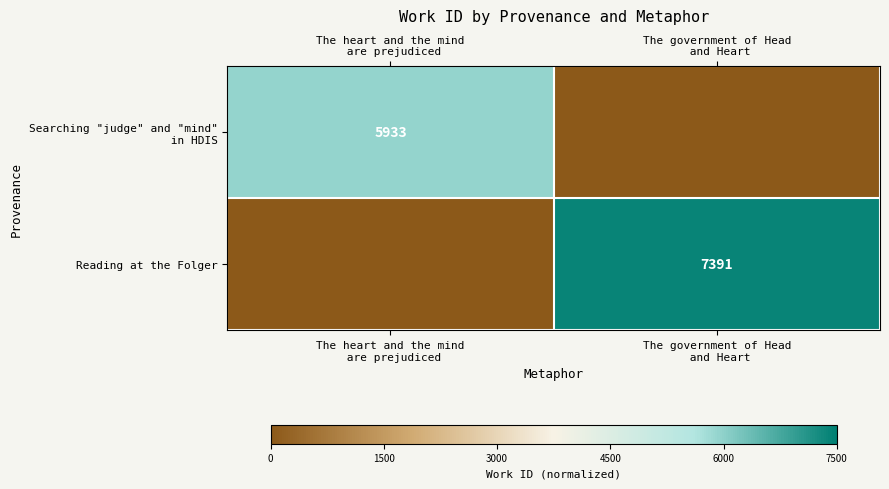

Is the value of Reading at the Folger at The heart and the mind are prejudiced greater than the value of Searching "judge" and "mind" in HDIS at The government of Head and Heart?

No